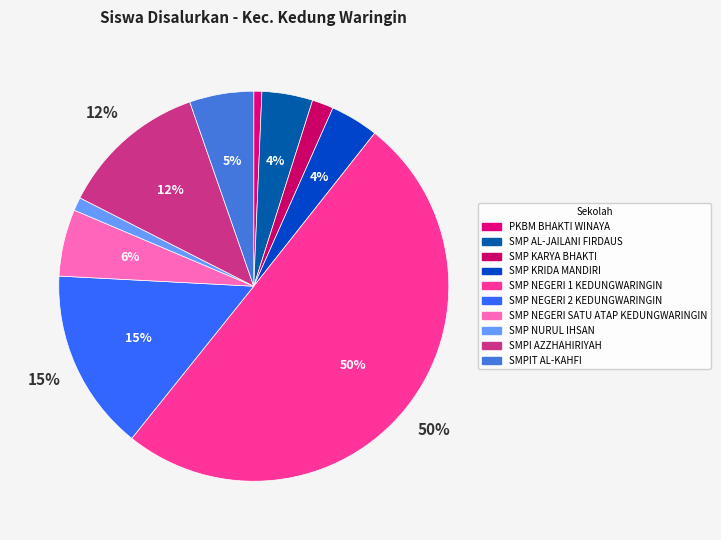

What percentage is the SMP NEGERI 1 KEDUNGWARINGIN slice, to the nearest percent?

50%